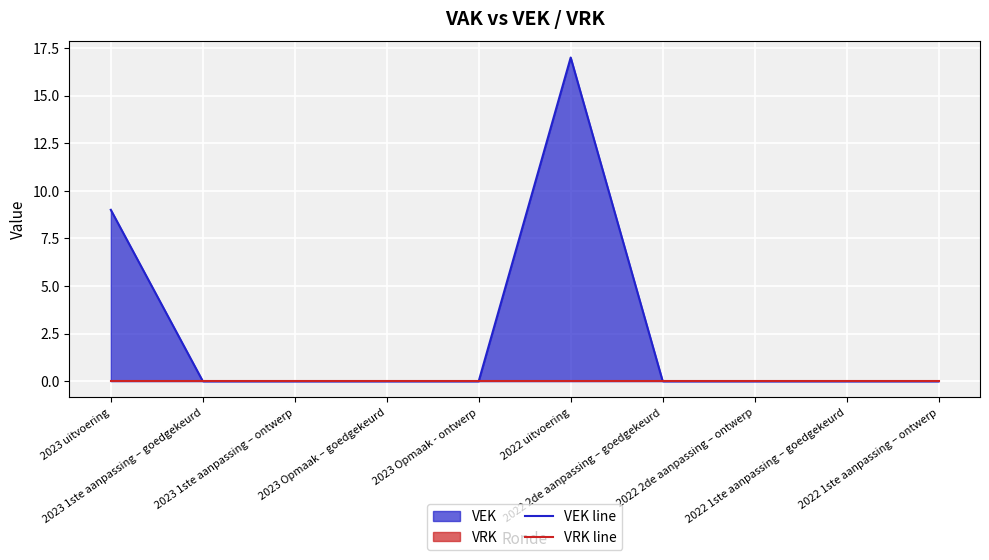

Which series has the largest range (max minus min)?

VEK line